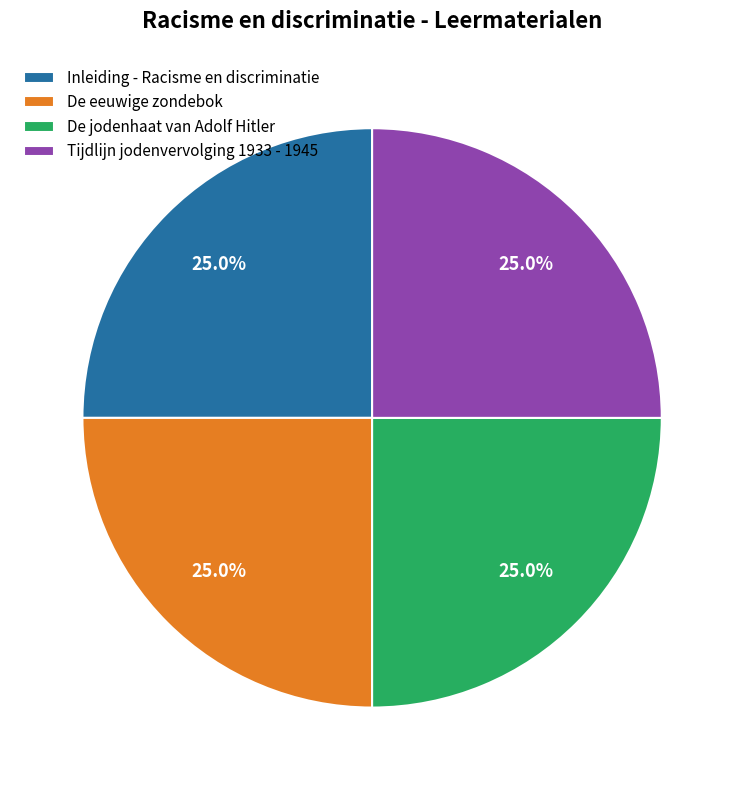

What percentage is the De eeuwige zondebok slice, to the nearest percent?

25%